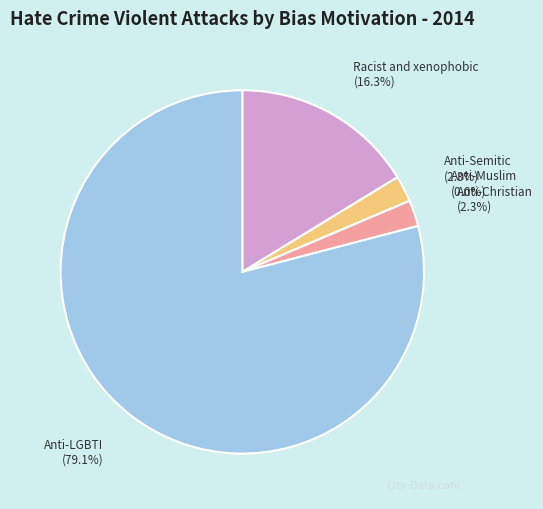

To the nearest percent, what is the difference between the largest and smallest slice percentages?

79%